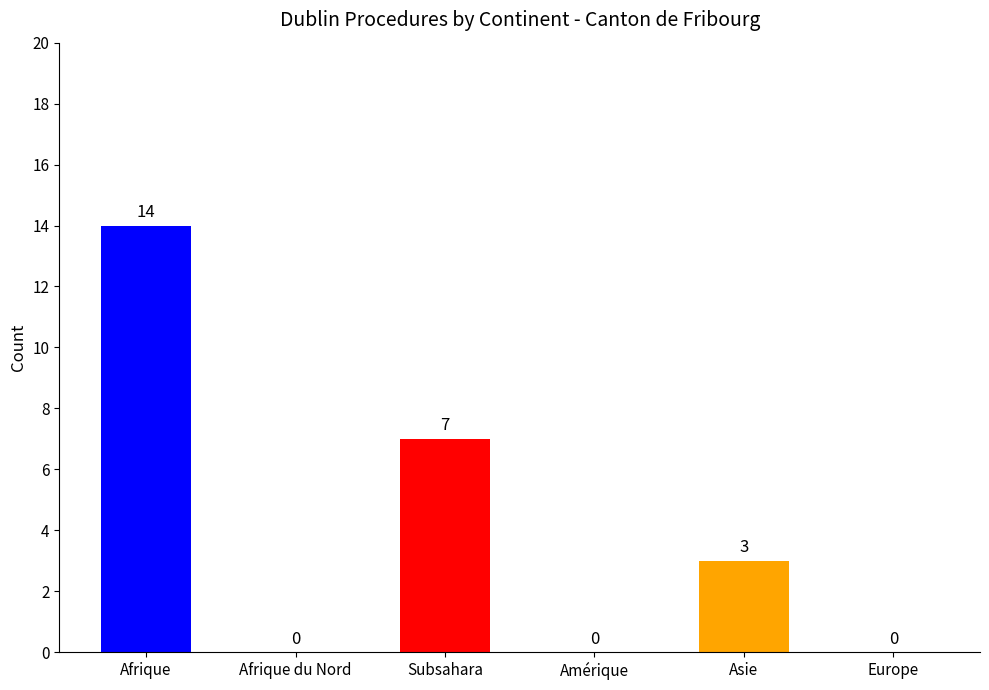

At which label does the data first exceed 3?

Afrique